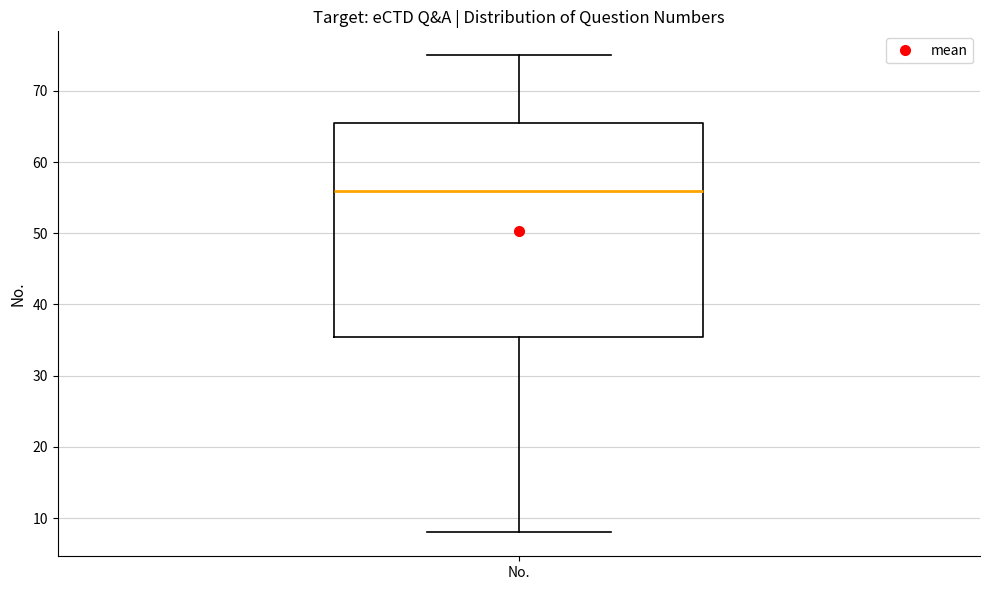

Where does the median line of the box for No. sit on the y-axis? The values are not printed on the chart, so give them approximately, as read against the axis.

56